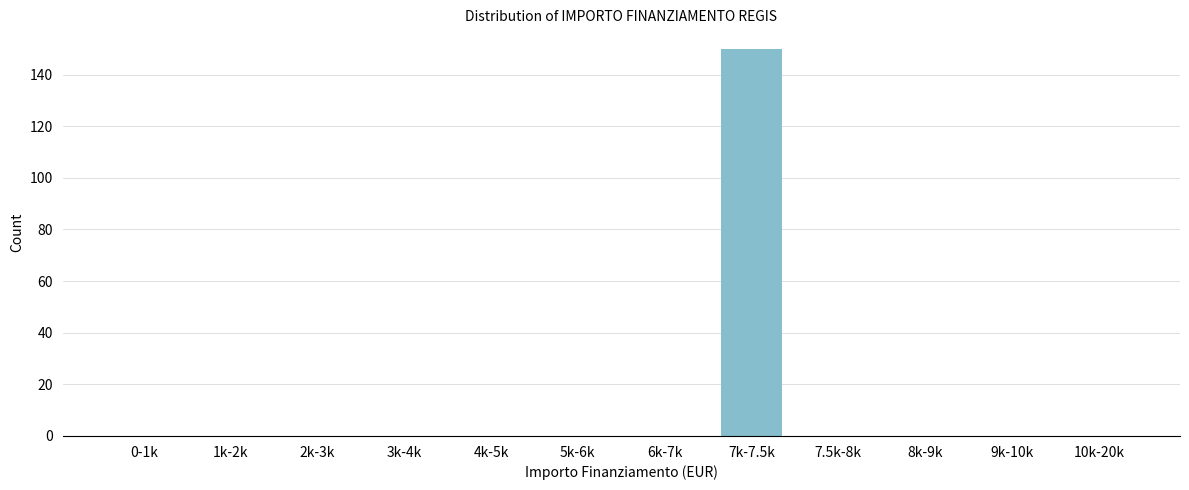

Reading left to right, list all the values displayed in this chart.

0-1k=0	1k-2k=0	2k-3k=0	3k-4k=0	4k-5k=0	5k-6k=0	6k-7k=0	7k-7.5k=150	7.5k-8k=0	8k-9k=0	9k-10k=0	10k-20k=0